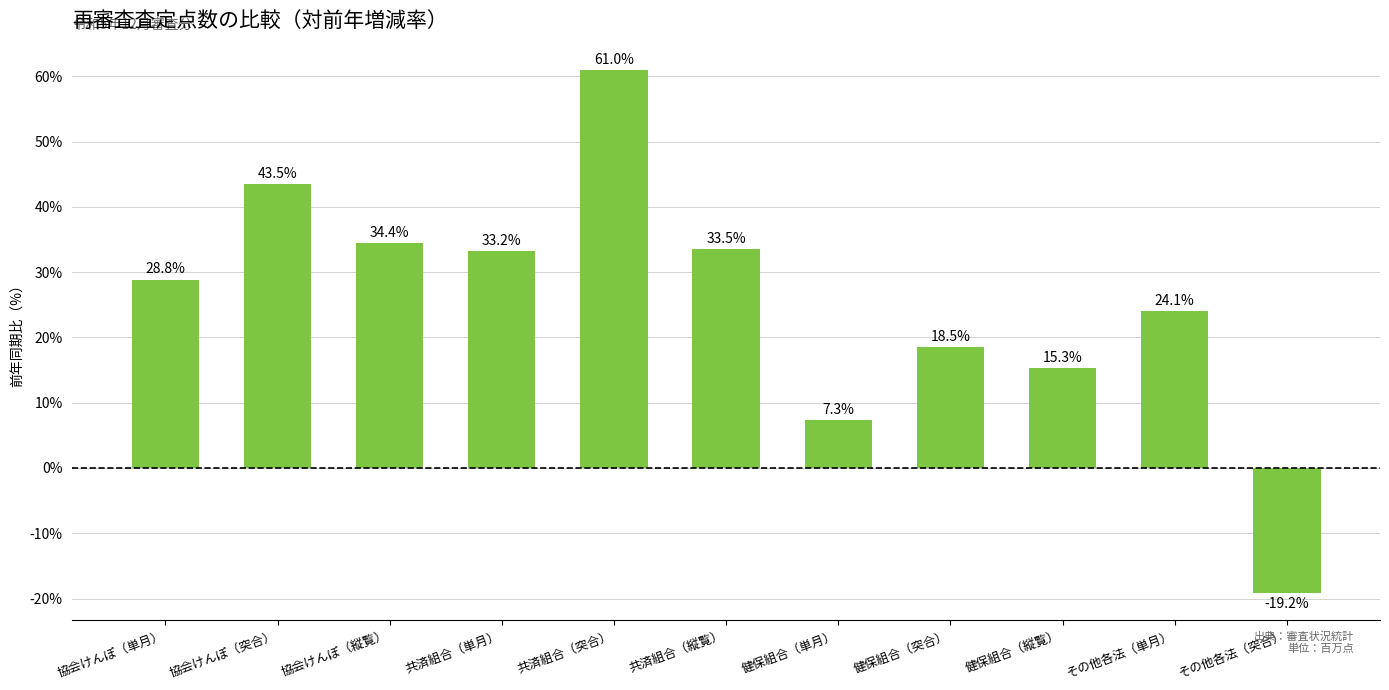

The value at 共済組合（突合） is 14.8. True or false?

False